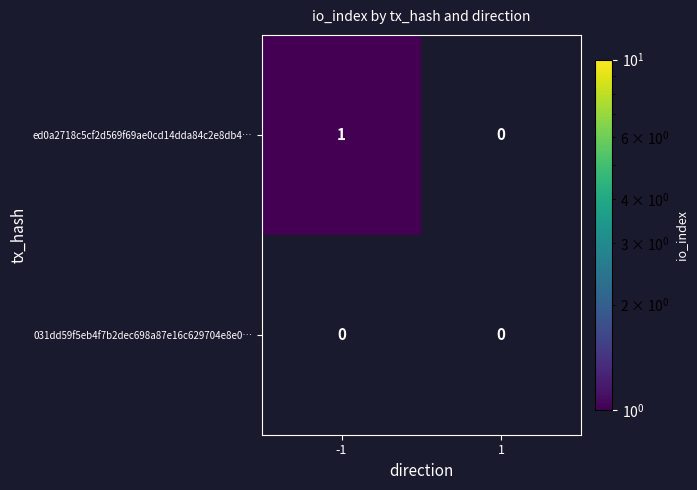

List the series in order of their peak value, lowest first.

031dd59f5eb4f7b2dec698a87e16c629704e8e0…, ed0a2718c5cf2d569f69ae0cd14dda84c2e8db4…